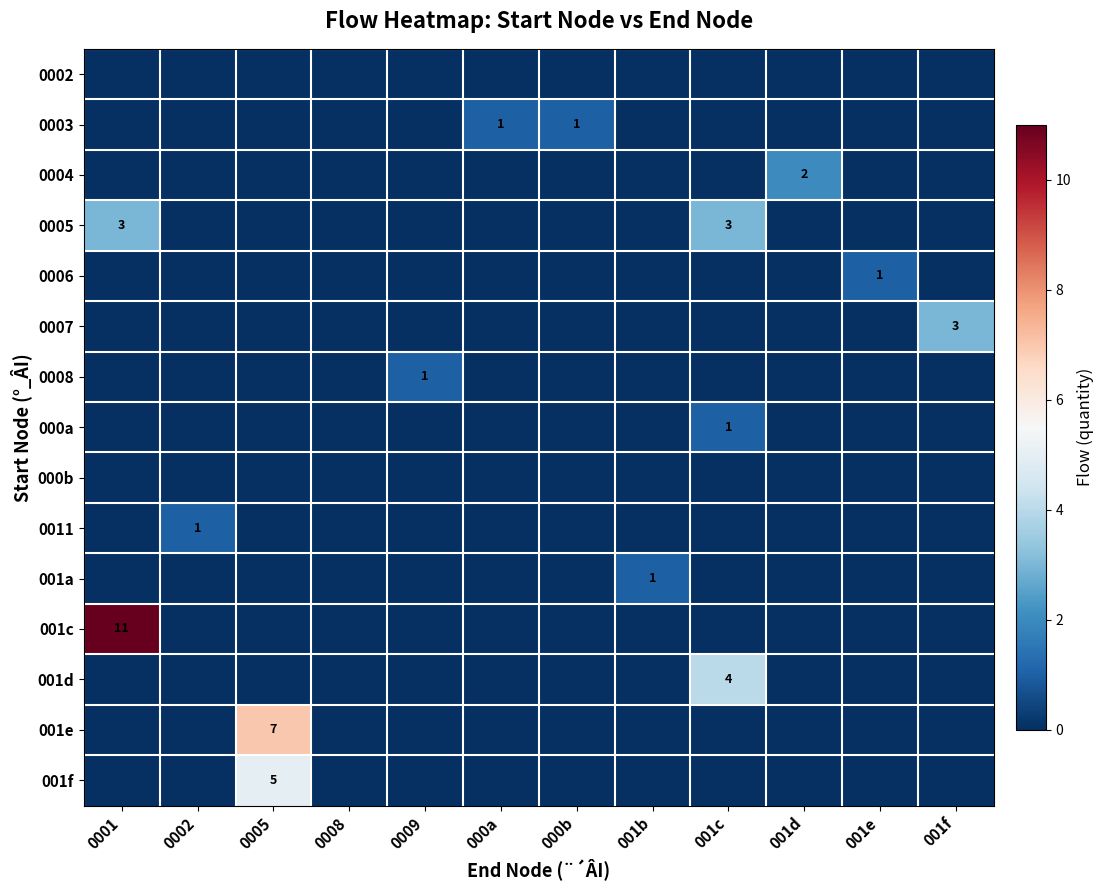

How many data points in 001c are above 0?

1